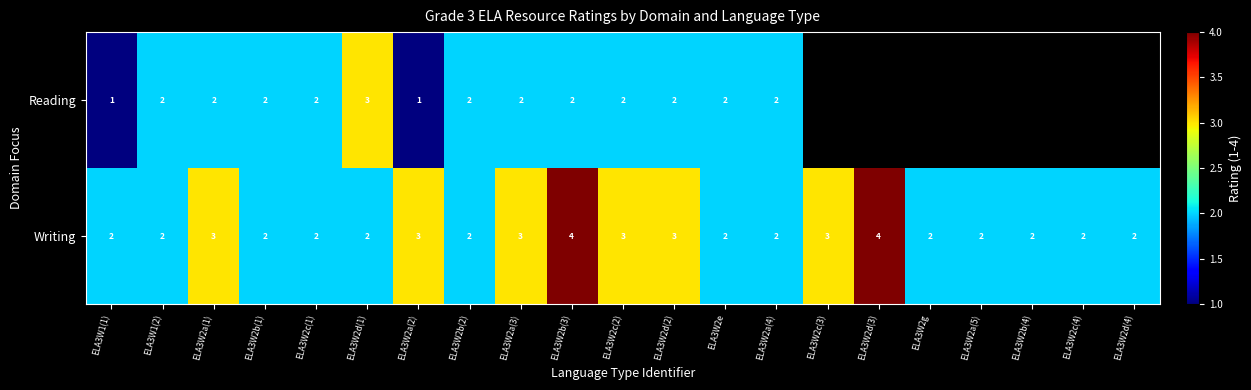

What is the total value across all series at ELA3W2b(1)?

4